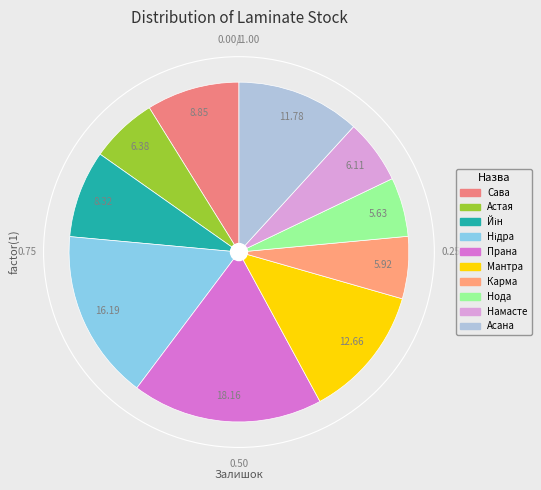

What is the smallest slice in the pie chart?

Нода